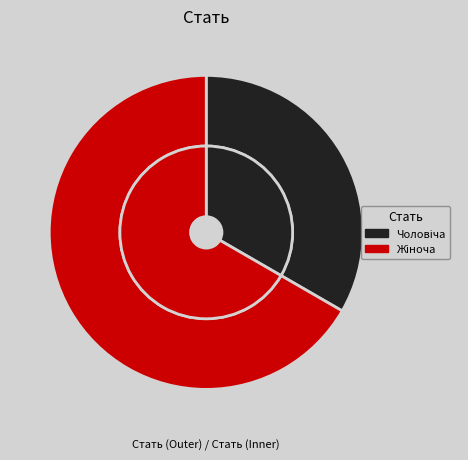

What is the largest slice in the pie chart?

Жіноча